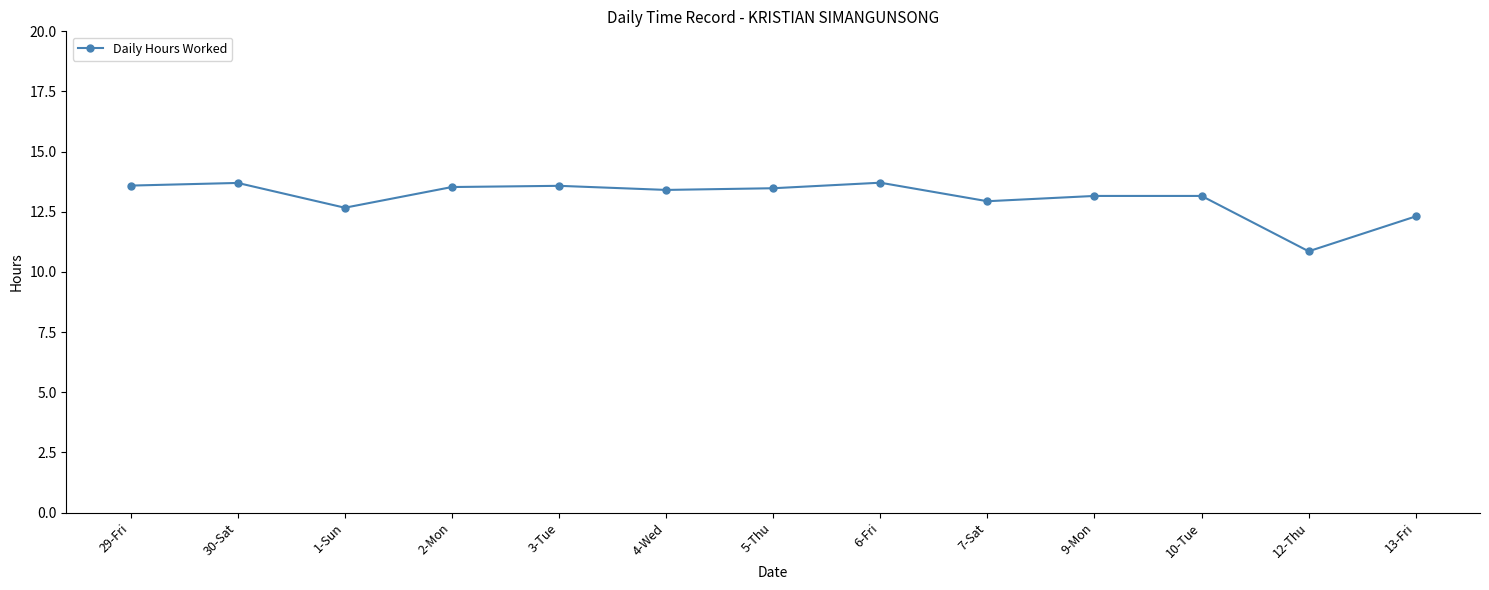

Count the number of data series in this chart.

1